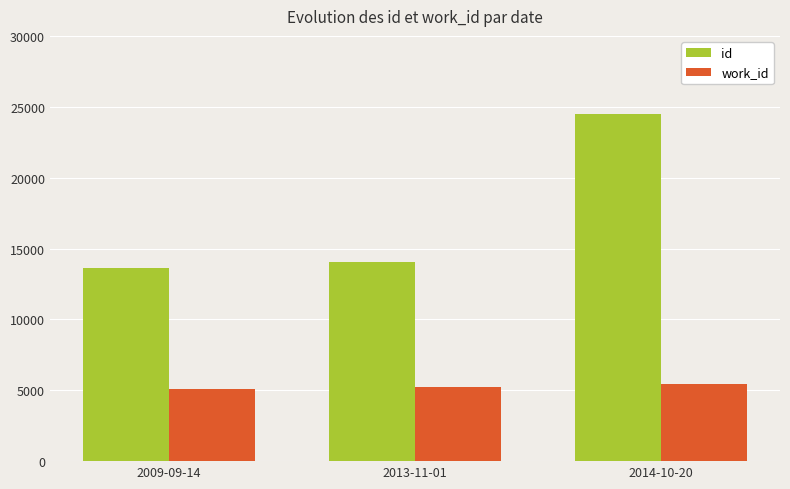

Reading left to right, what are all the values shown in this chart?

id: 13609	14067	24483
work_id: 5070	5214	5418